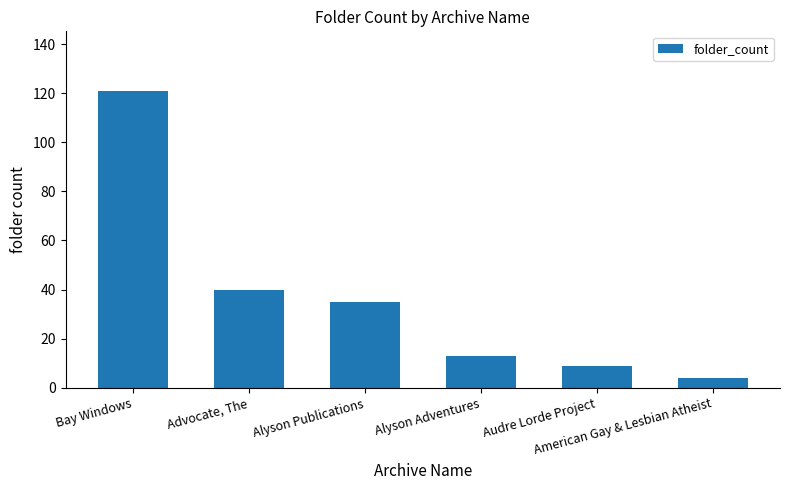

What position from the left is Advocate, The?

2